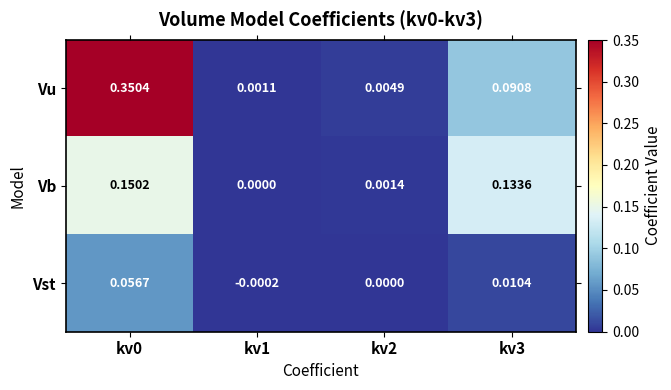

Rank the series by their maximum value, from lowest to highest.

Vst, Vb, Vu